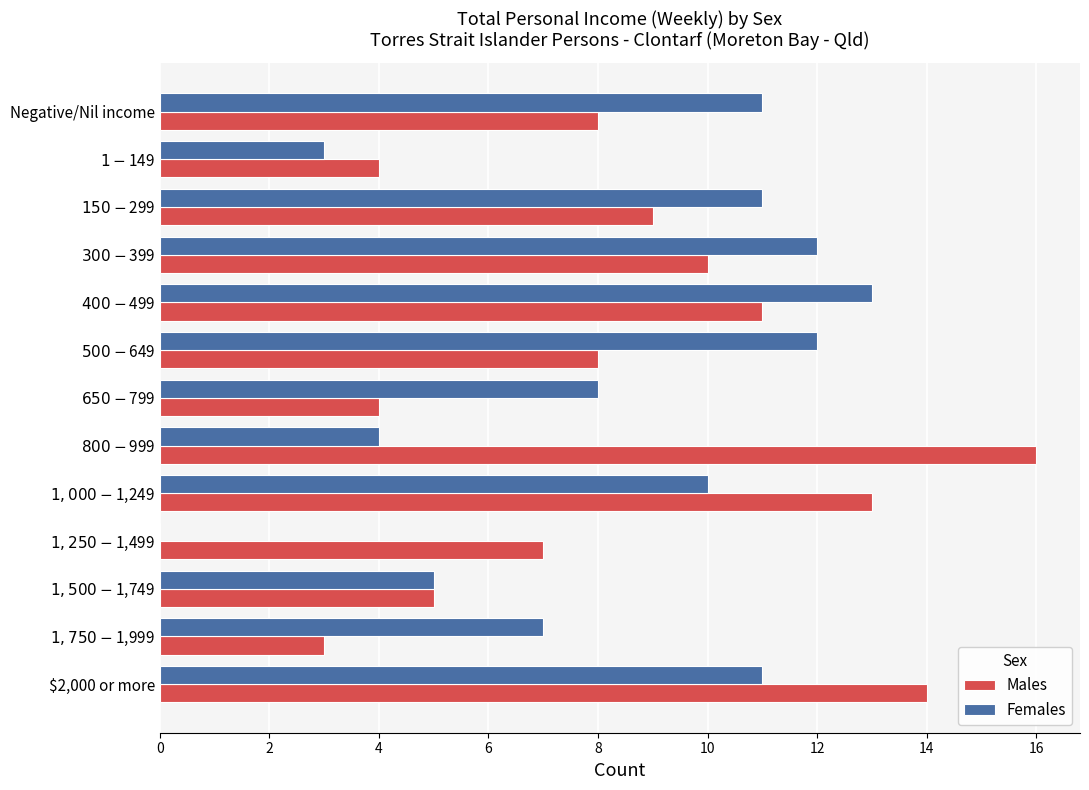

What is the sum of all Males values?

112